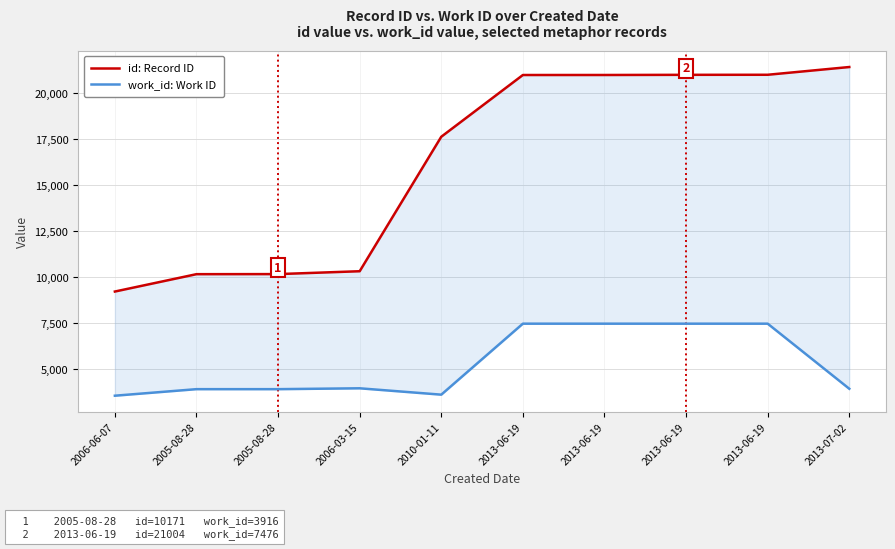

What is the highest value of the id: Record ID series?

21428